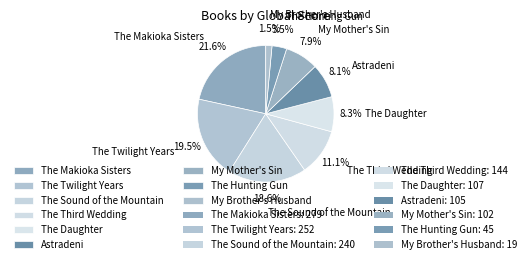

What portion of the pie excludes My Brother's Husband?

98.5%